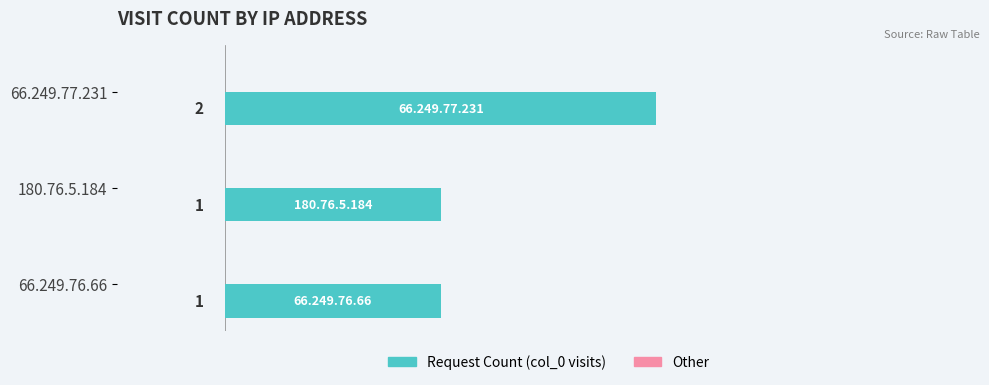

What is the ratio of the value at 66.249.77.231 to the value at 180.76.5.184?

2.0